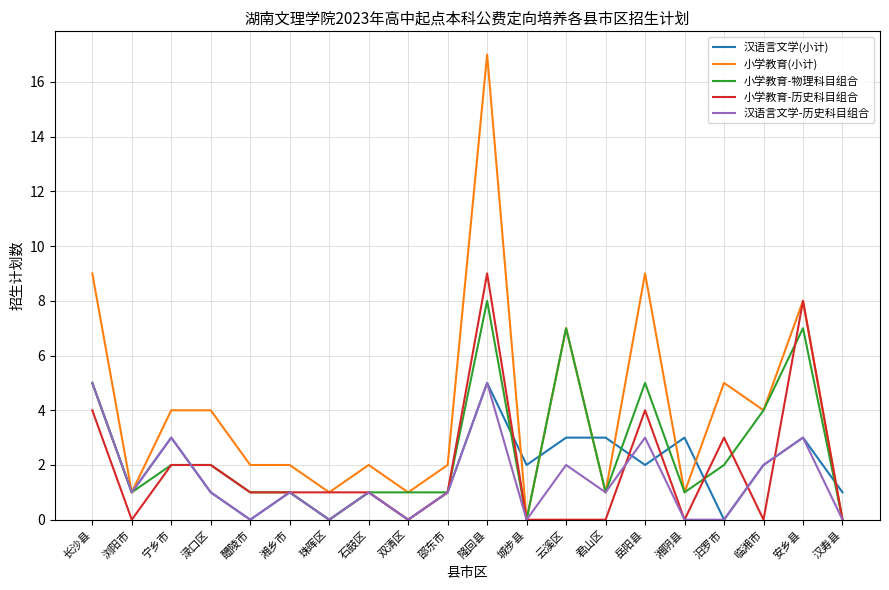

Between 湘乡市 and 汨罗市, which series saw the biggest shift?

小学教育(小计)